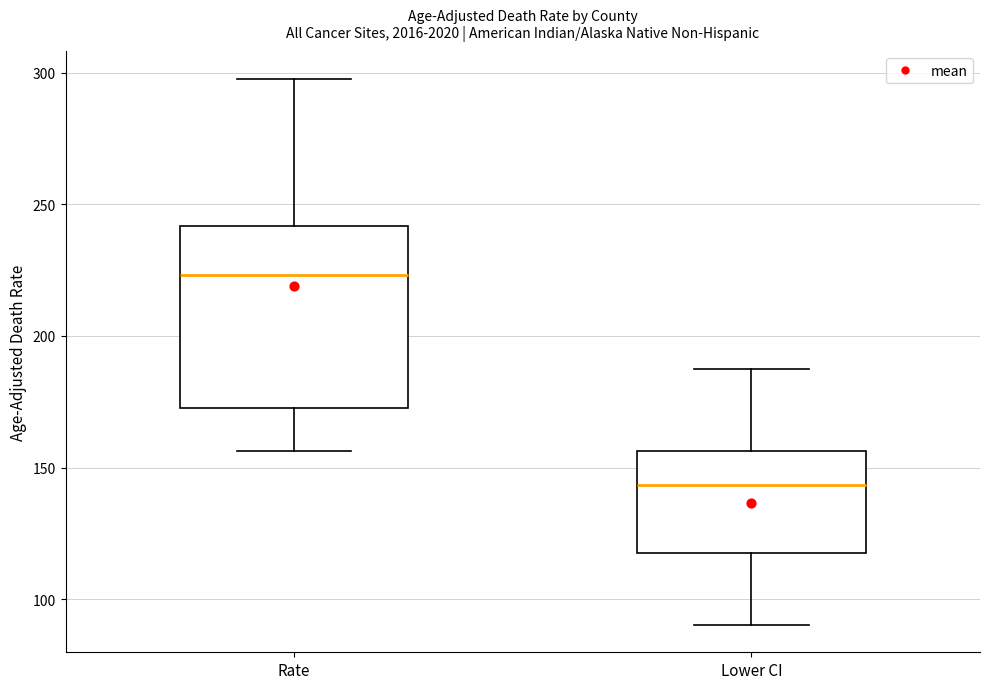

Where does the upper whisker of the box for Rate end on the y-axis? The values are not printed on the chart, so give them approximately, as read against the axis.

300